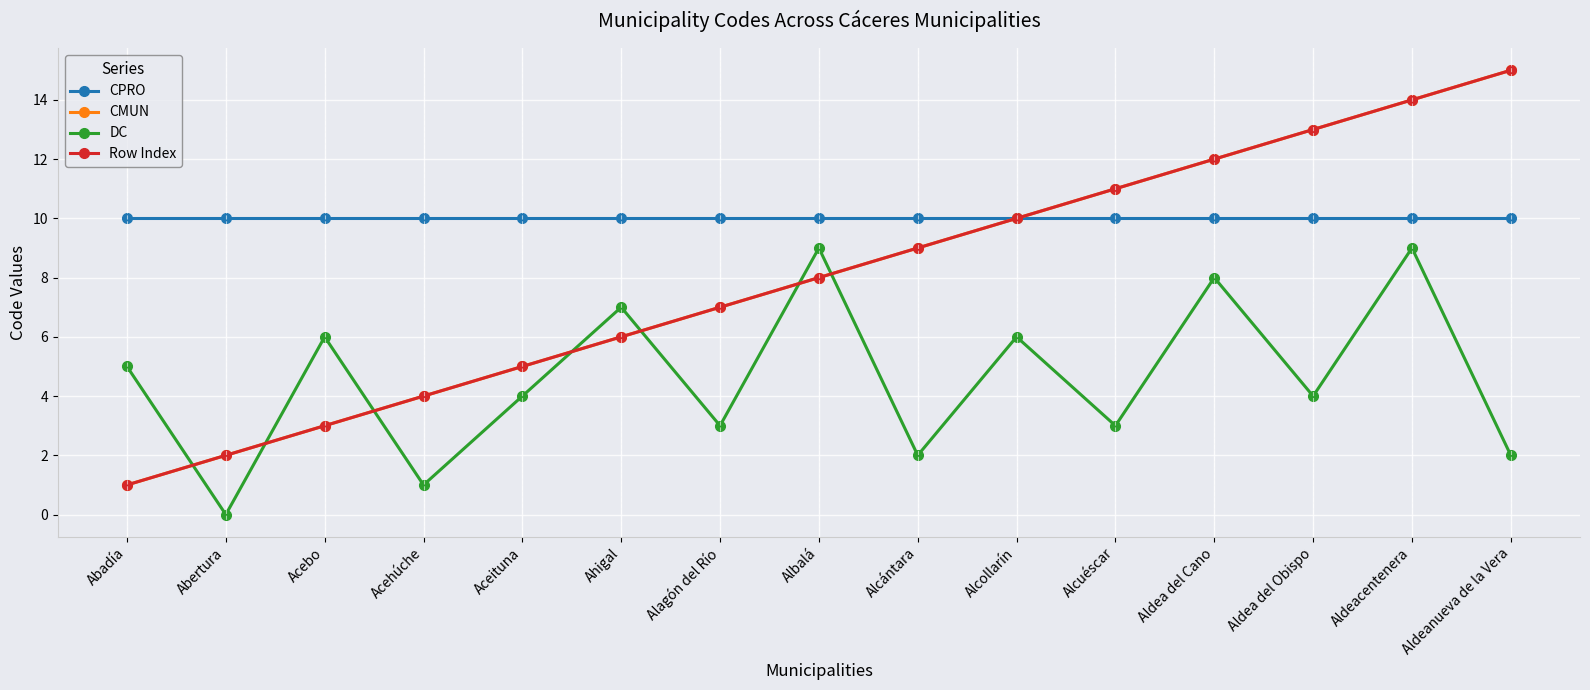

Where is Row Index nearest to the value 8?

Albalá